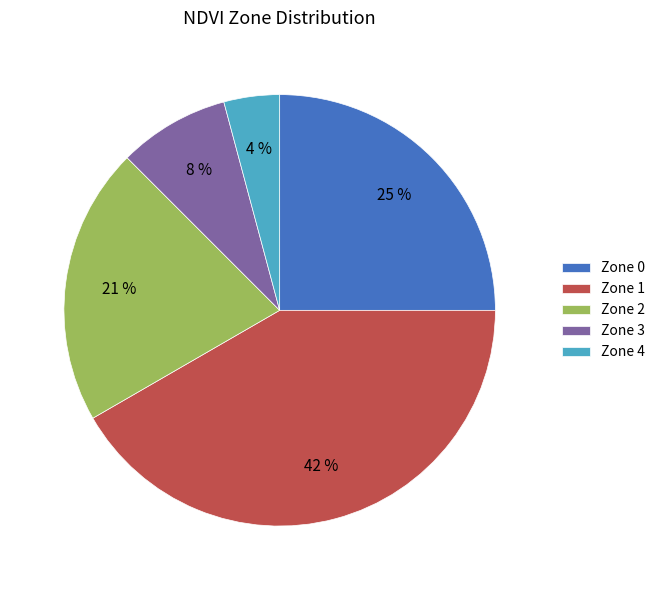

Does Zone 4 represent more than half of the total?

No